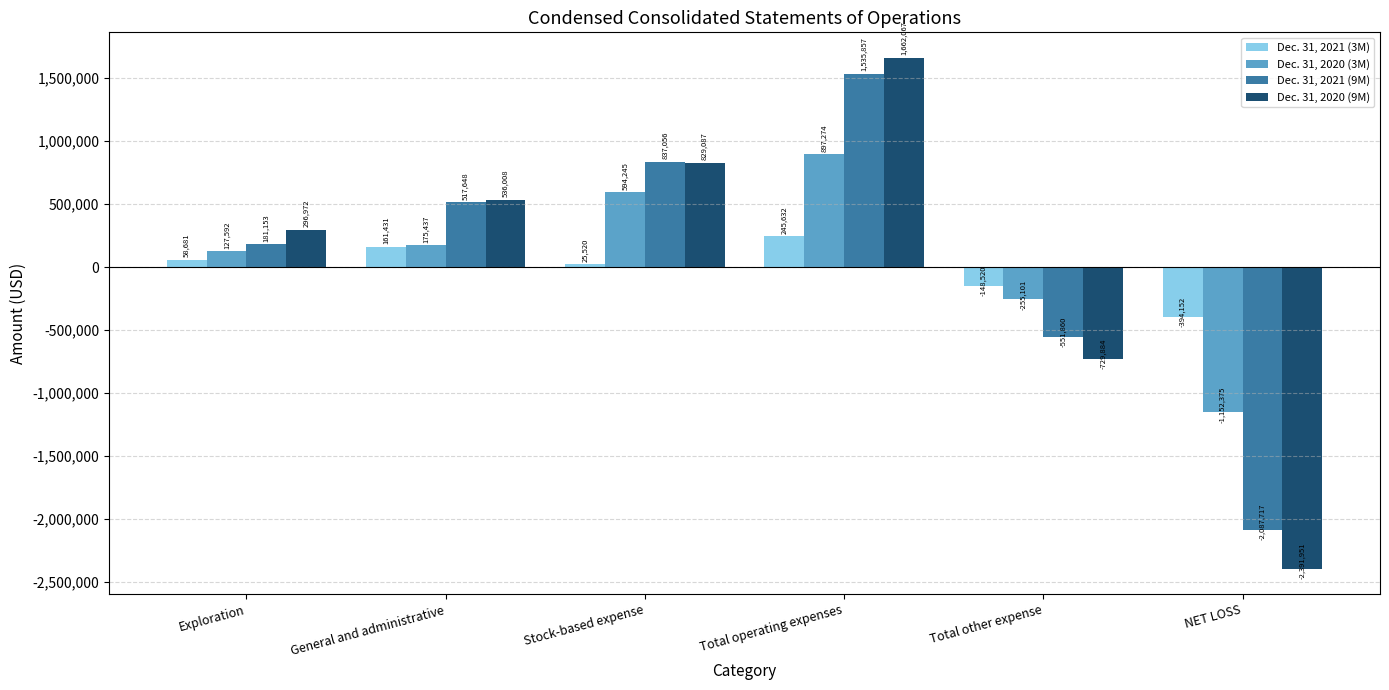

Are the bars horizontal?

No